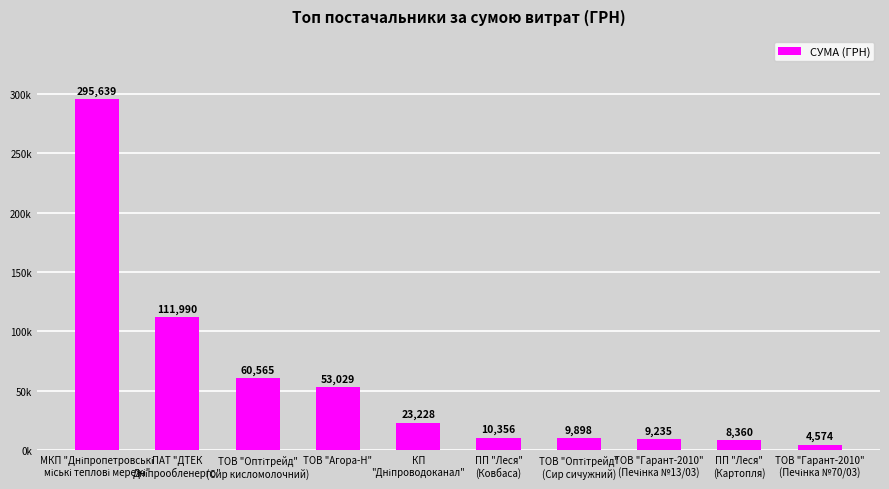

The value at ТОВ "Оптітрейд"
(Сир кисломолочний) is 91693.3. True or false?

False